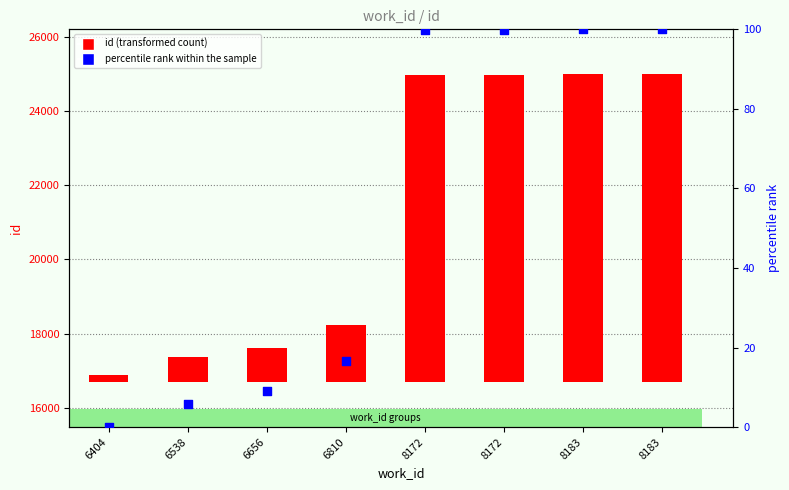

Is the value of id at 6538 greater than the value of percentile rank within the sample at 8172?

Yes